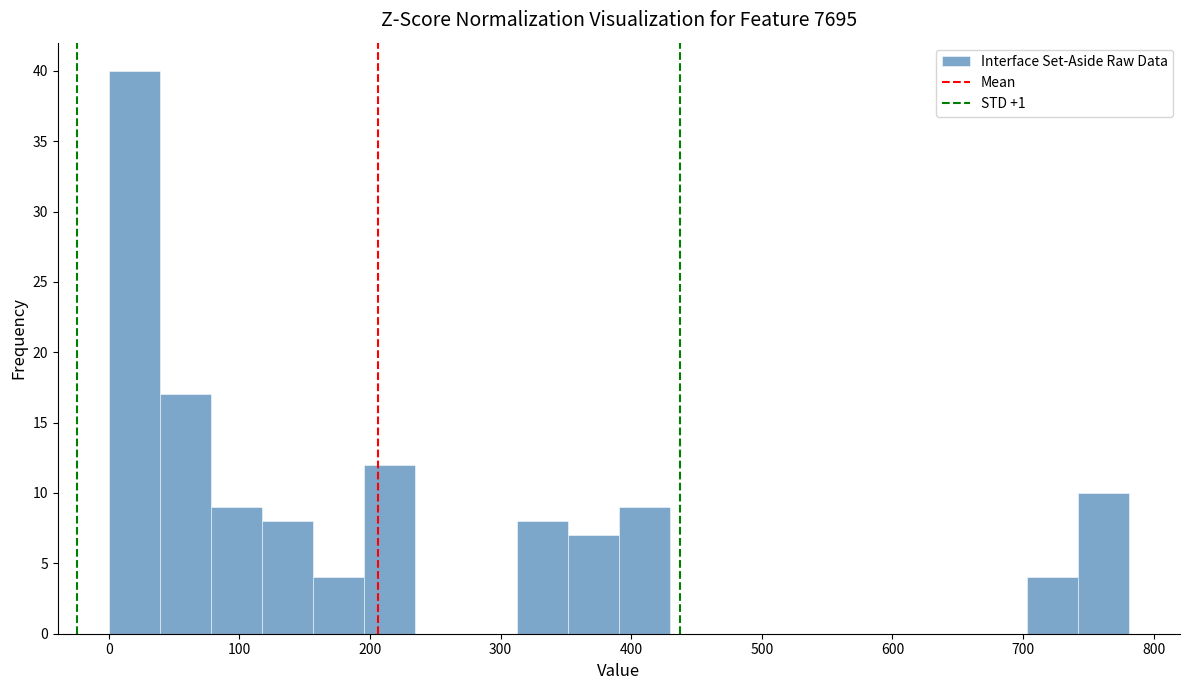

Read against the x-axis, roughly where is the centre of the tallest bar?

20